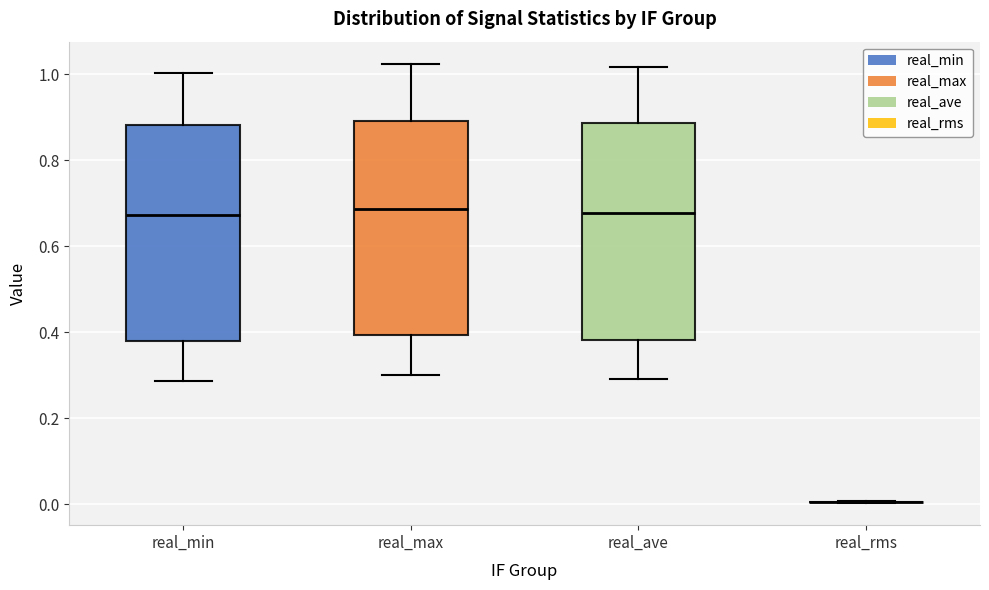

Reading left to right, read every box against the y-axis: the position of its median line, the range the box covers, and the ends of its whiskers. The values are not printed on the chart, so give them approximately, as read against the axis.

real_min: median 0.68, box 0.38 to 0.88, whiskers 0.28 to 1.00
real_max: median 0.68, box 0.40 to 0.88, whiskers 0.30 to 1.02
real_ave: median 0.68, box 0.38 to 0.88, whiskers 0.30 to 1.02
real_rms: box collapsed to a line at 0.00, whiskers 0.00 to 0.00